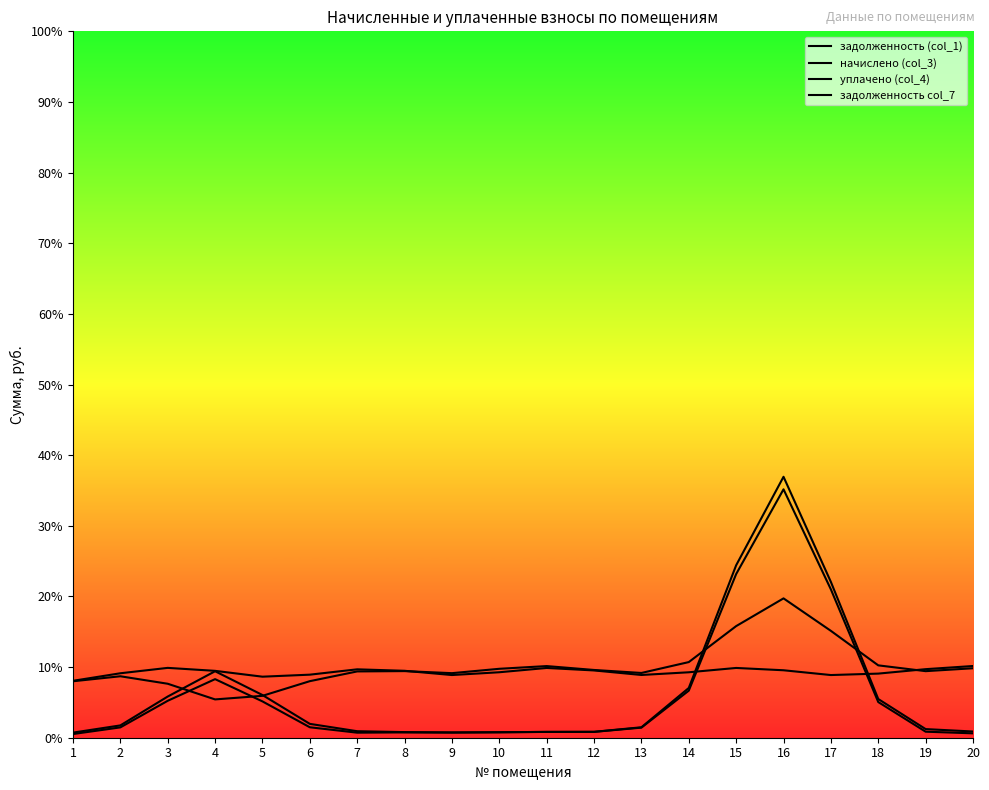

At which category is the sum across all series the highest?

16